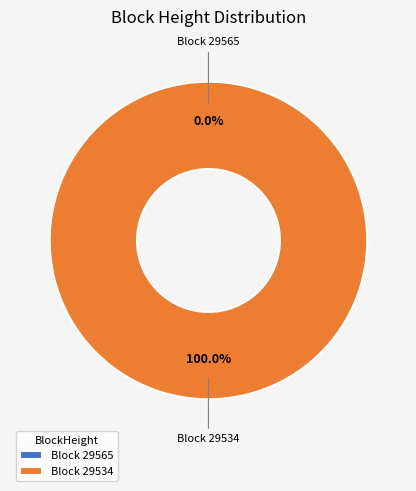

How many segments does this pie chart have?

2